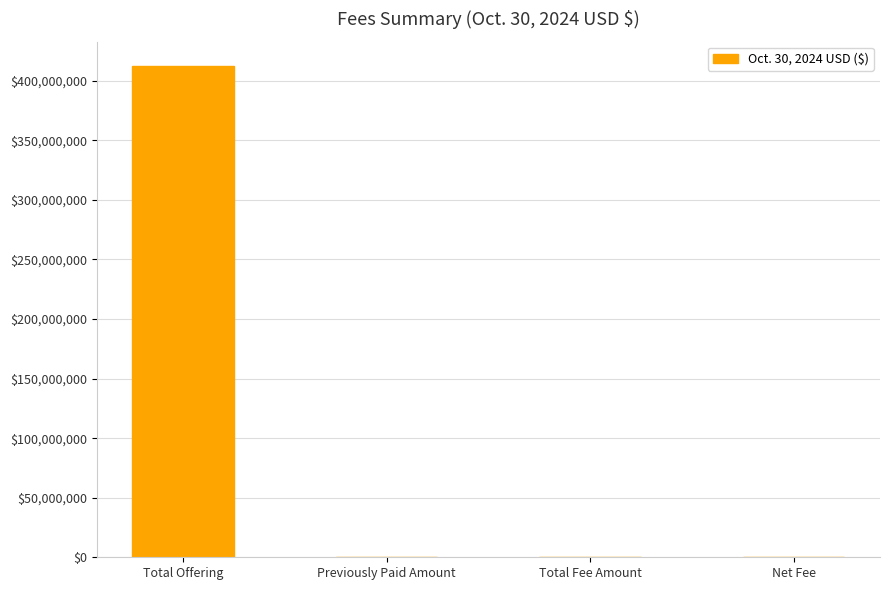

Count the number of data series in this chart.

1